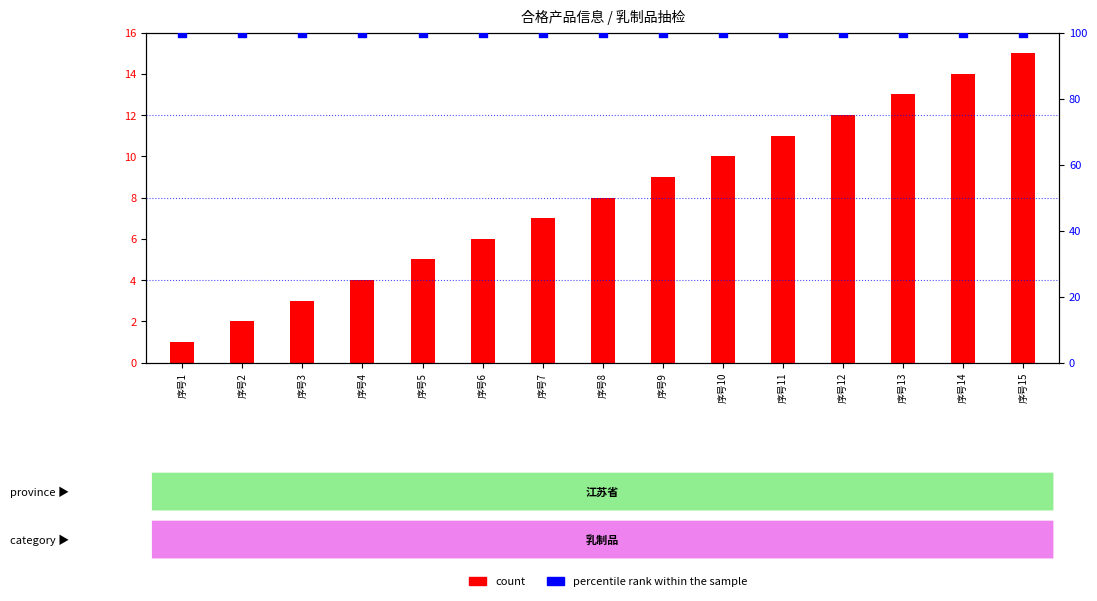

At which category is the sum across all series the highest?

序号15